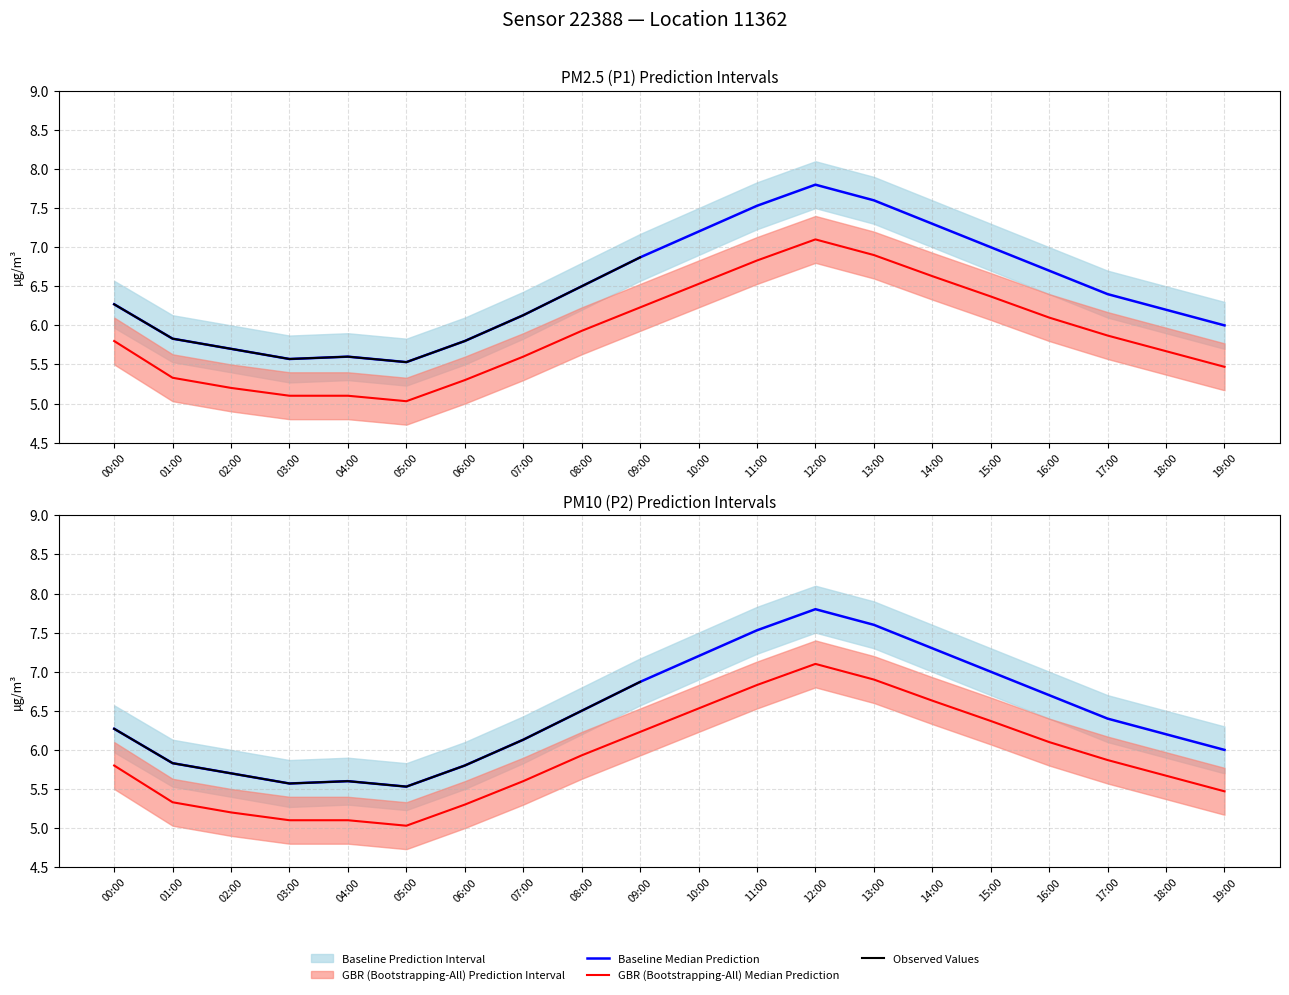

True or false: P1 has more than 2 points higher than both neighbors.

False